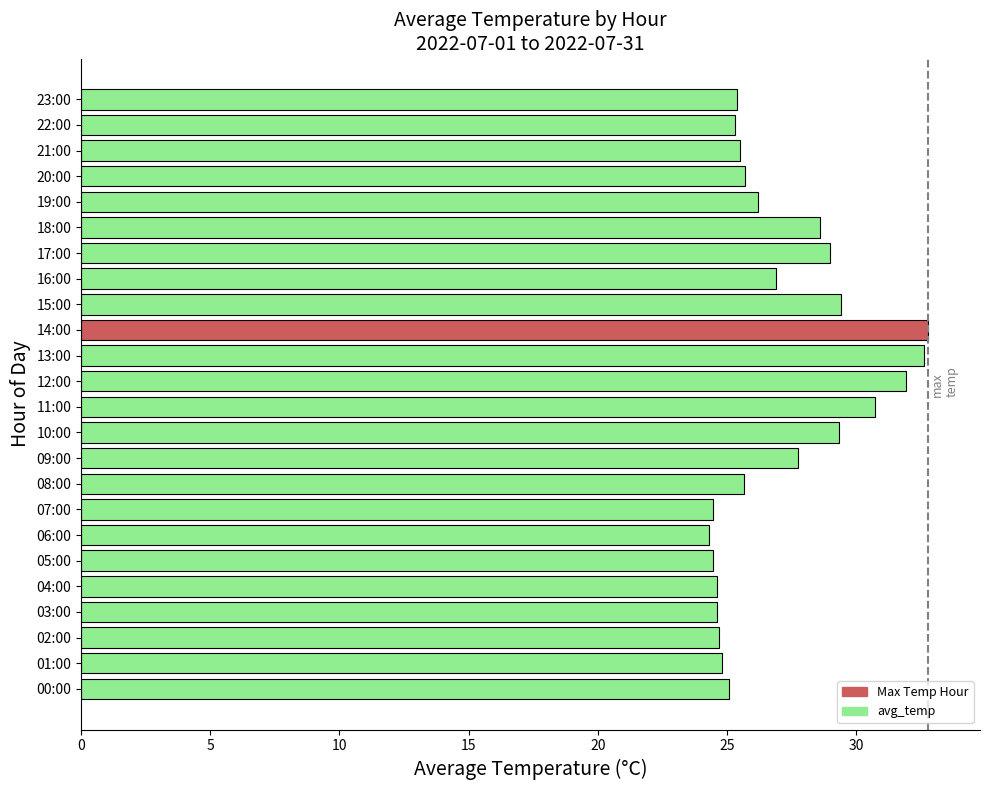

What is the difference between the maximum and minimum values?

8.5